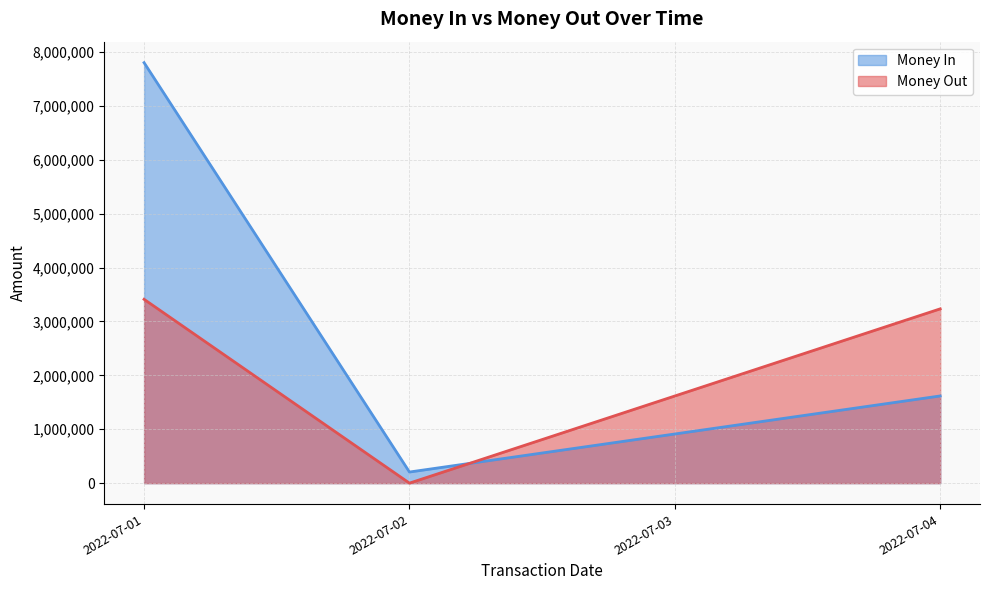

Which series has the widest spread of values?

Money In